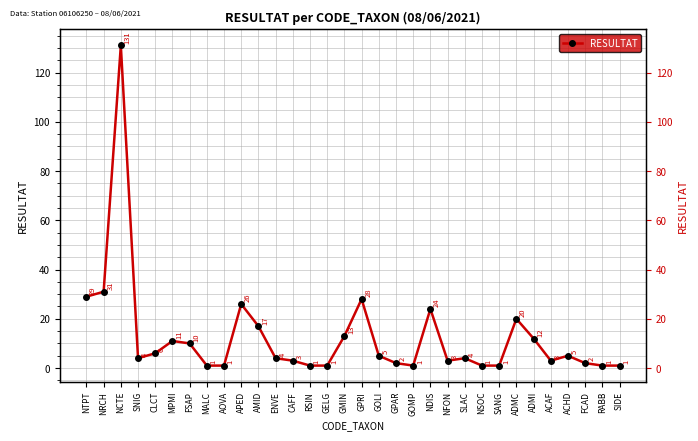

Reading left to right, extract all data points from this chart.

29	31	131	4	6	11	10	1	1	26	17	4	3	1	1	13	28	5	2	1	24	3	4	1	1	20	12	3	5	2	1	1